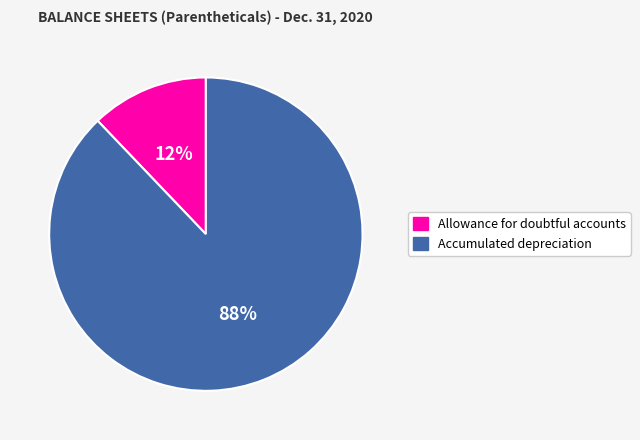

What percentage is the Allowance for doubtful accounts slice, to the nearest percent?

12%